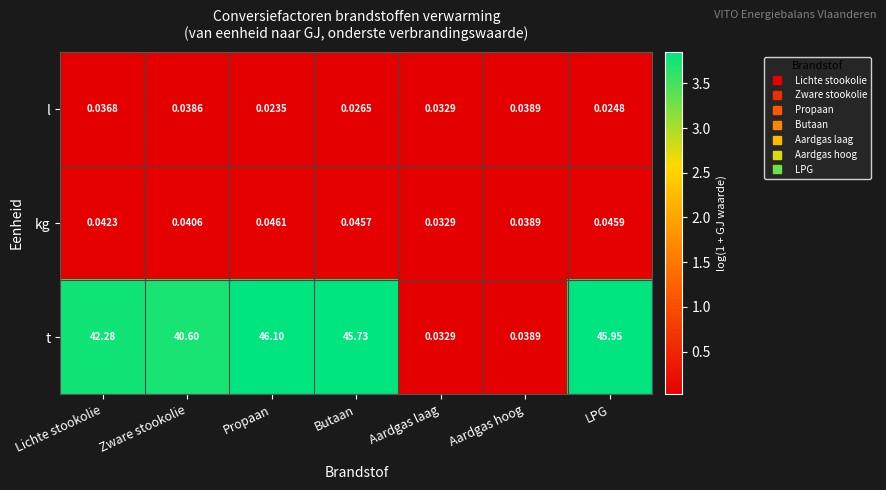

At how many categories does at least one series exceed 1?

5